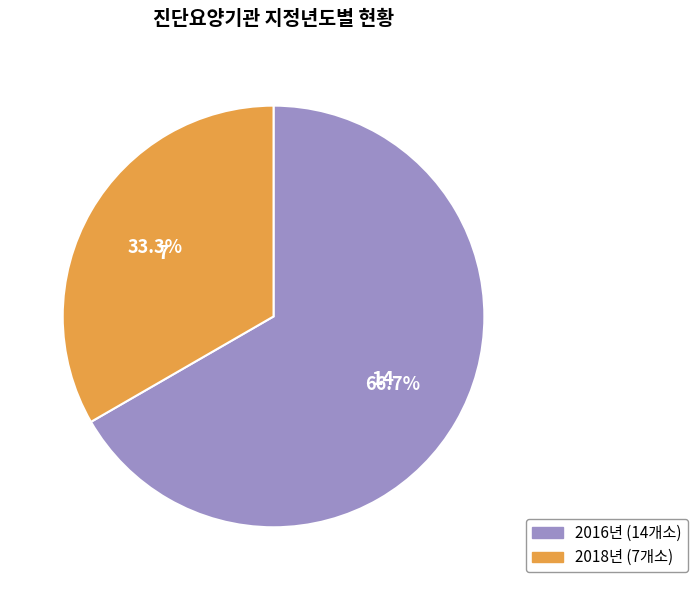

Is there any slice that represents more than half of the pie?

Yes